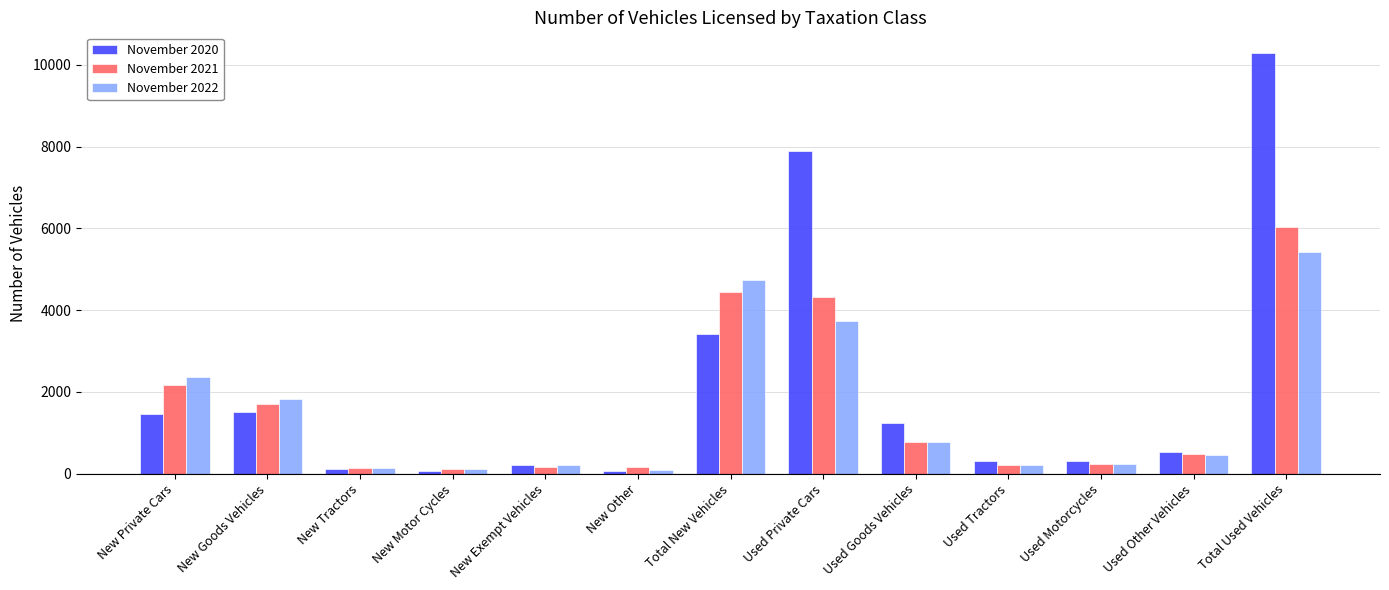

How many categories are shown in the chart?

13